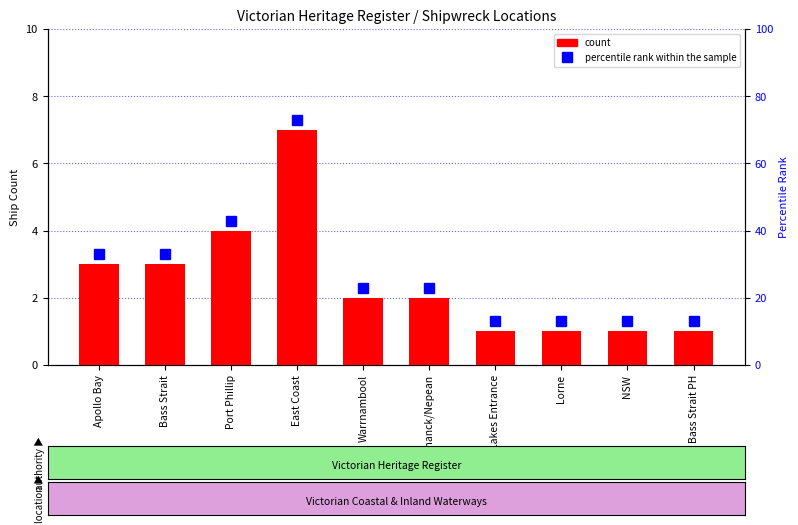

What is the label of the 10th bar from the right?

Apollo Bay